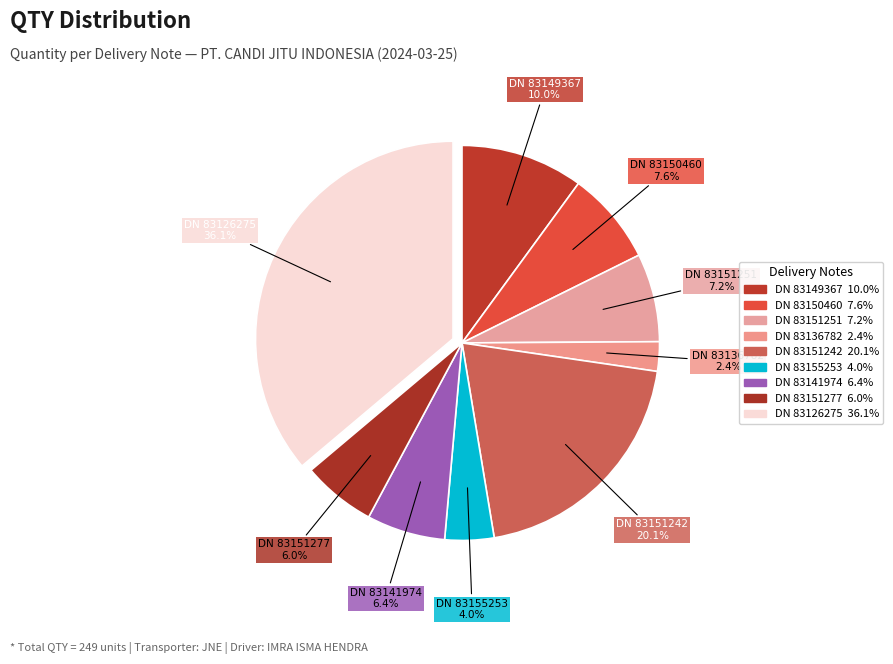

Does DN 83126275 represent more than half of the total?

No